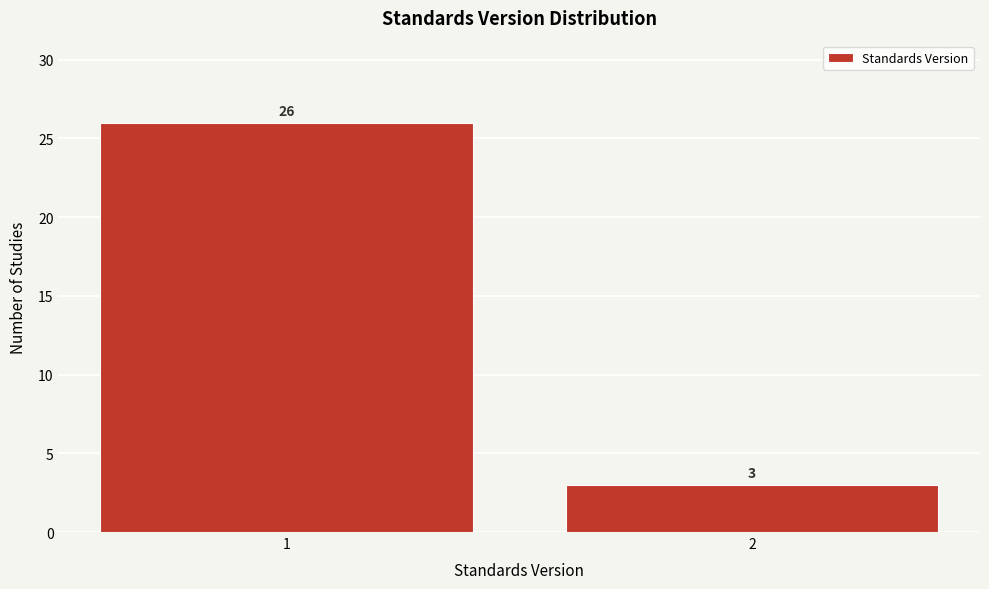

Reading left to right, list all the values displayed in this chart.

1=26	2=3